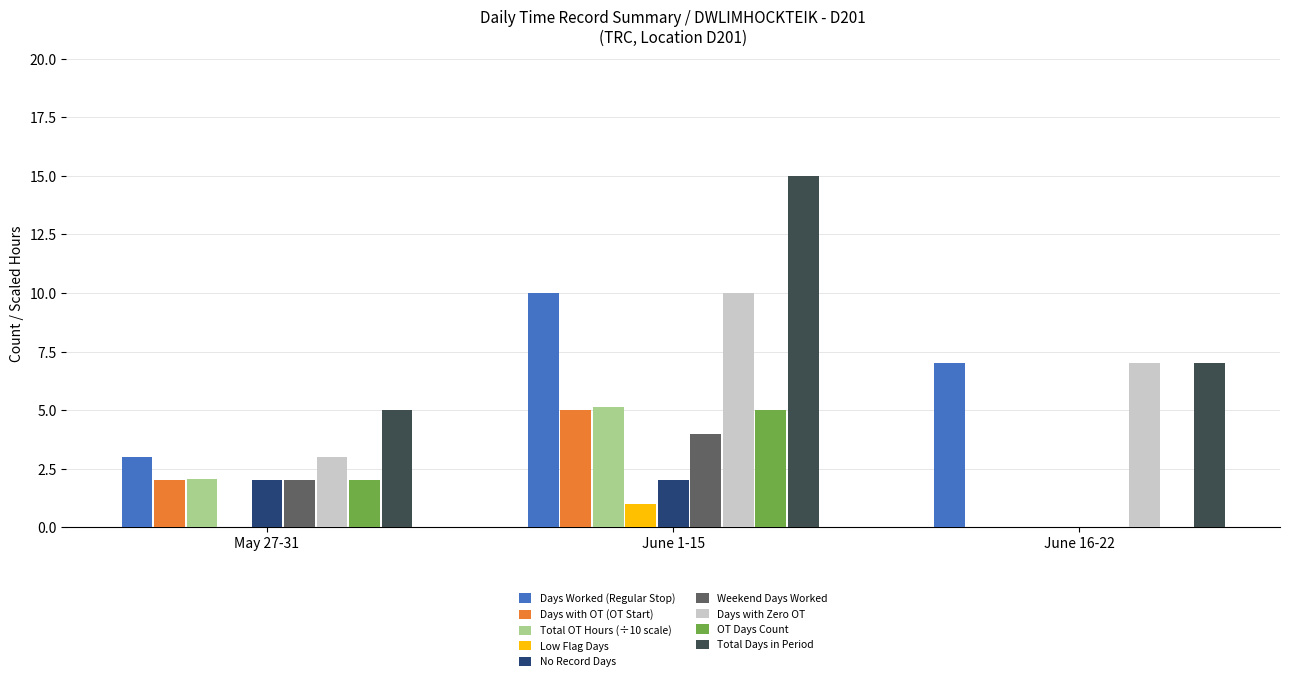

What is the maximum value for Total OT Hours (÷10 scale)?

5.1